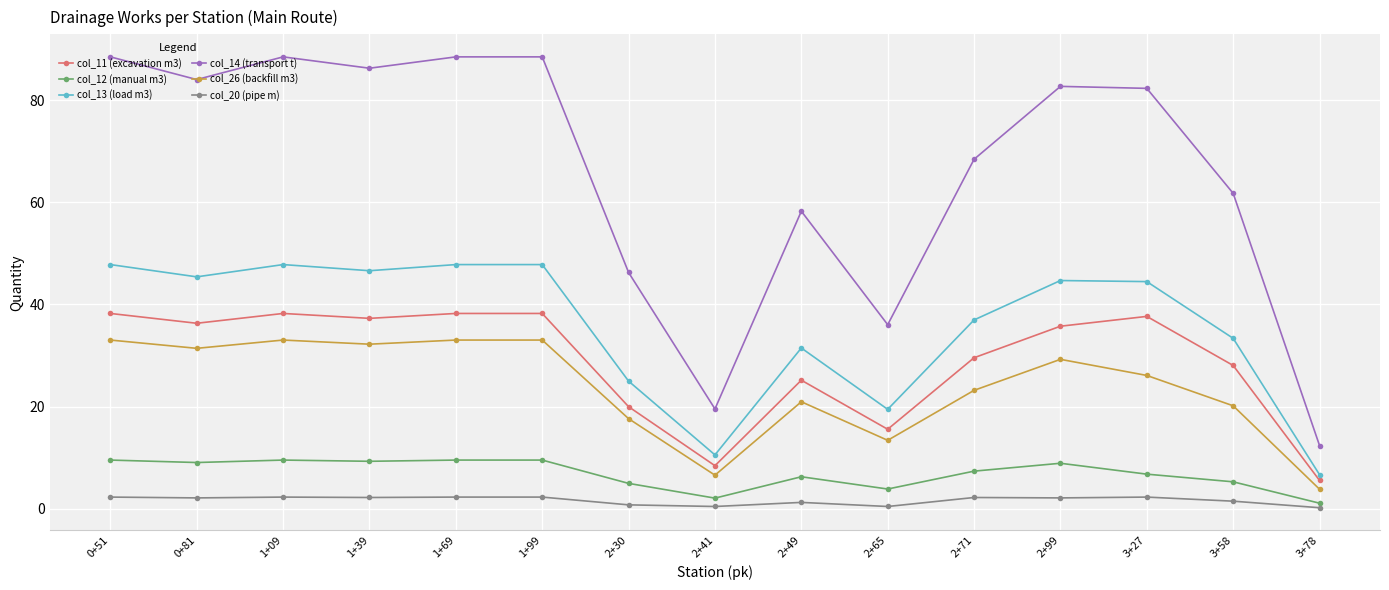

What is the sum of all col_11 (excavation m3) values?

432.5